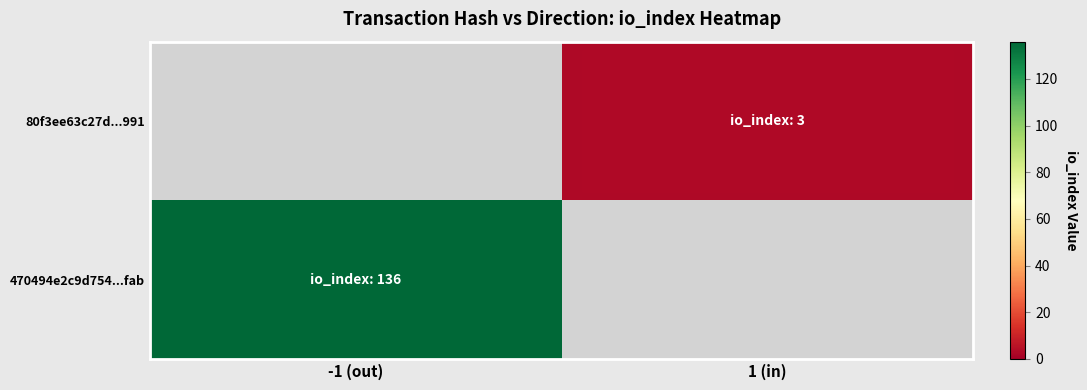

How many values in 80f3ee63c27d...991 are above zero?

1